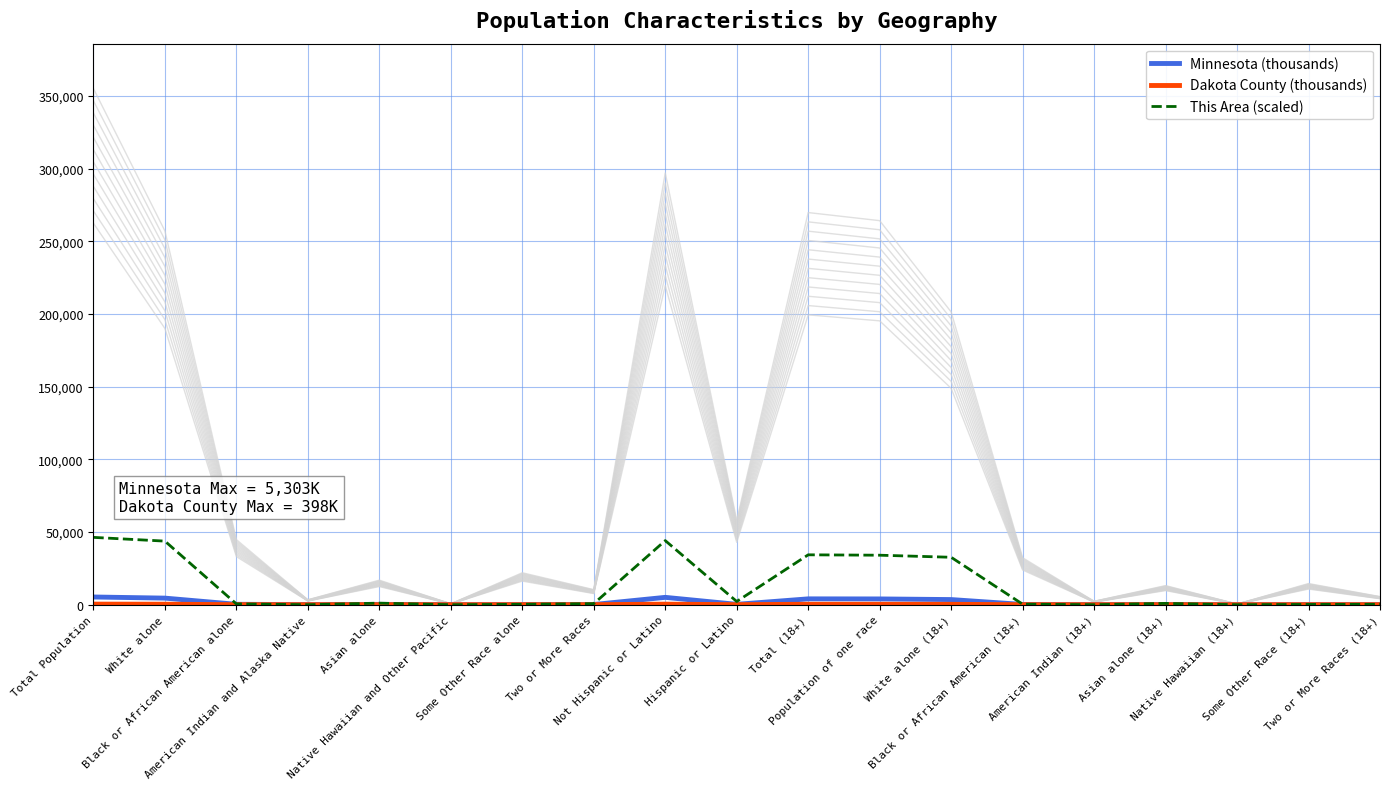

Is it true that This Area (scaled) equals 0.0 at Native Hawaiian (18+)?

True